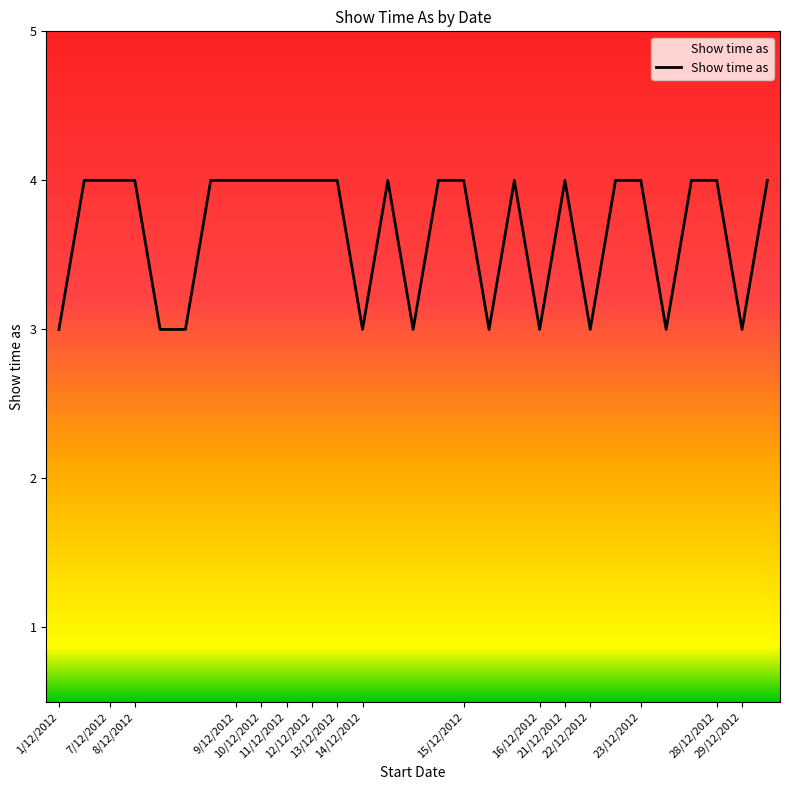

What is the maximum value shown in the chart?

4